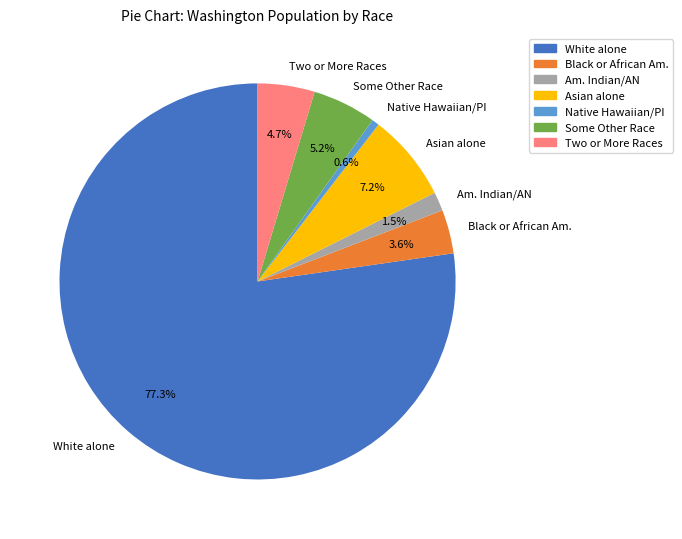

Does any single category account for the majority?

Yes